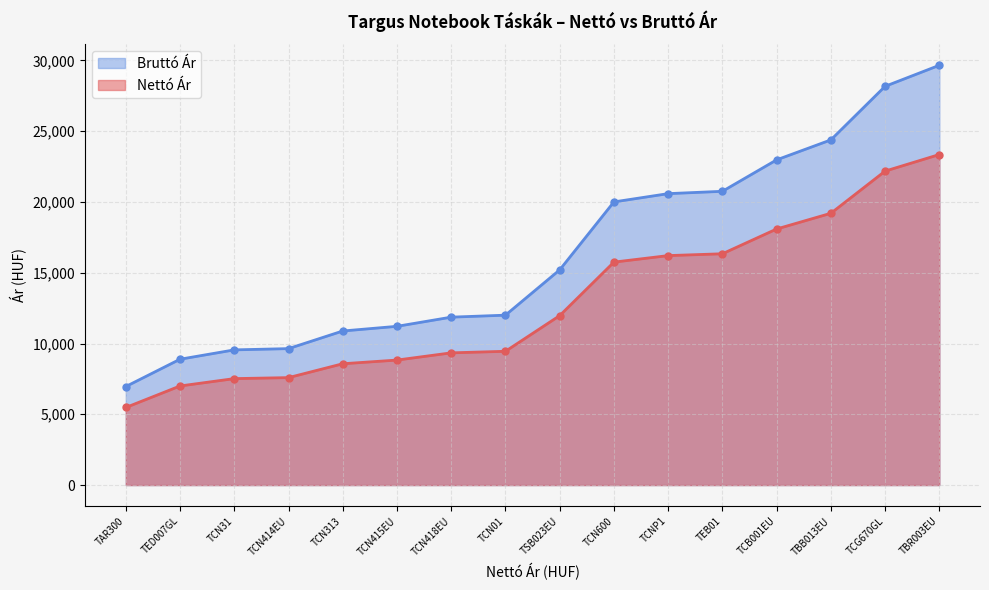

List the series in order of their overall mean, lowest first.

Nettó Ár, Bruttó Ár